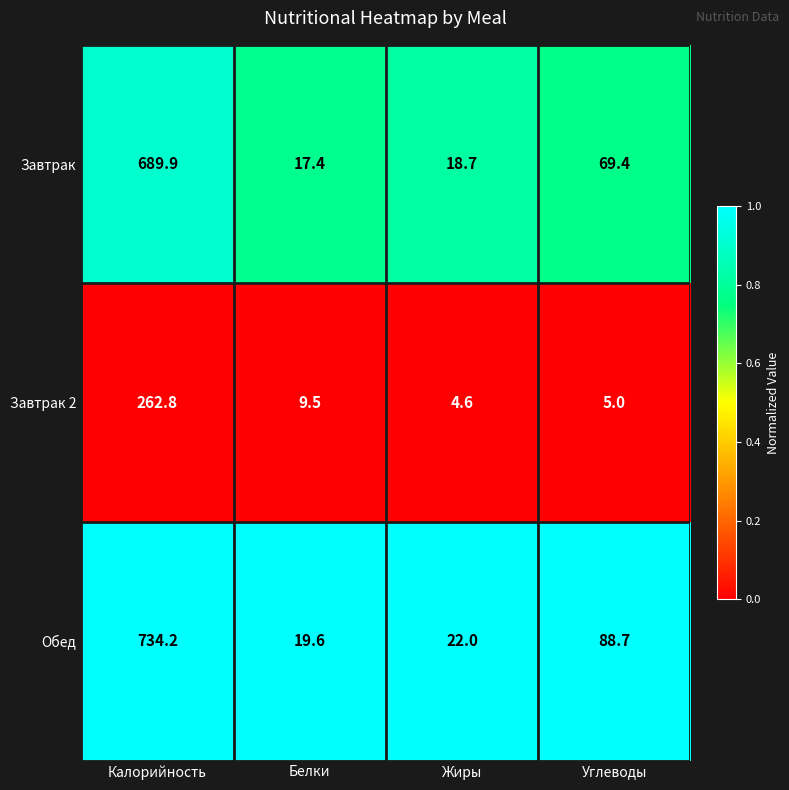

True or false: Завтрак 2 has a value of 344.1 at Калорийность.

False